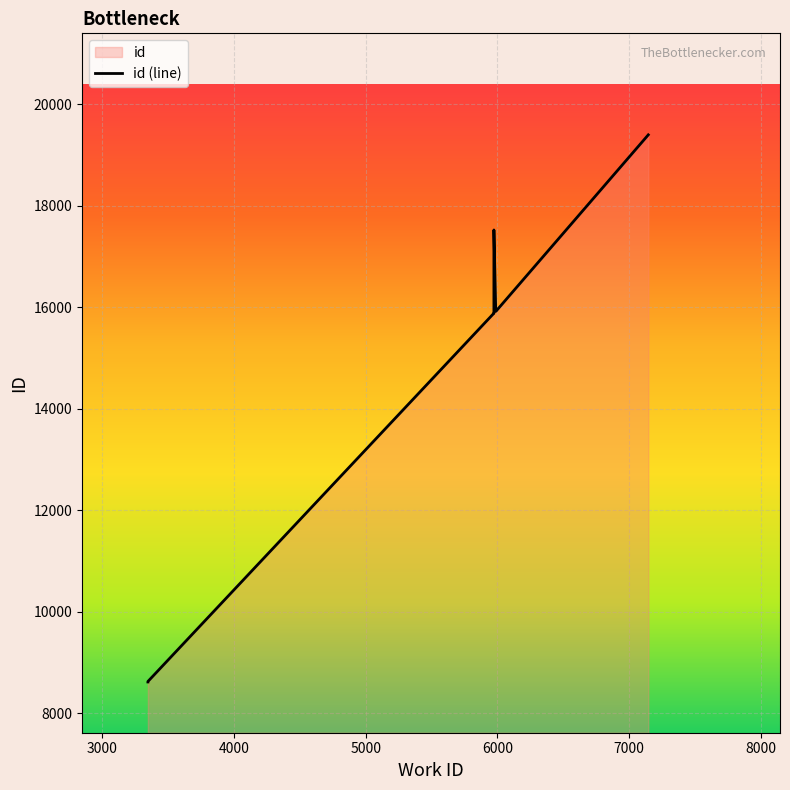

What is the value of the 9th point from the left?

15884